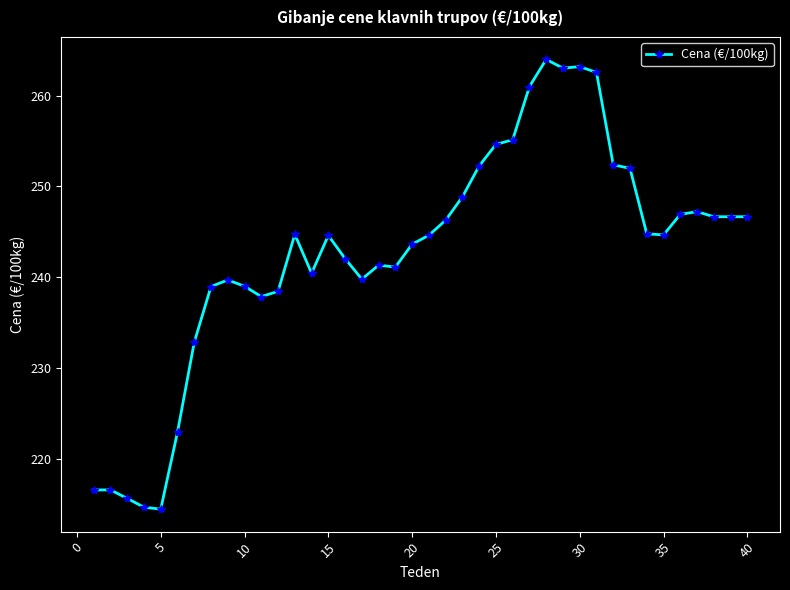

What is the greatest value displayed?

264.0